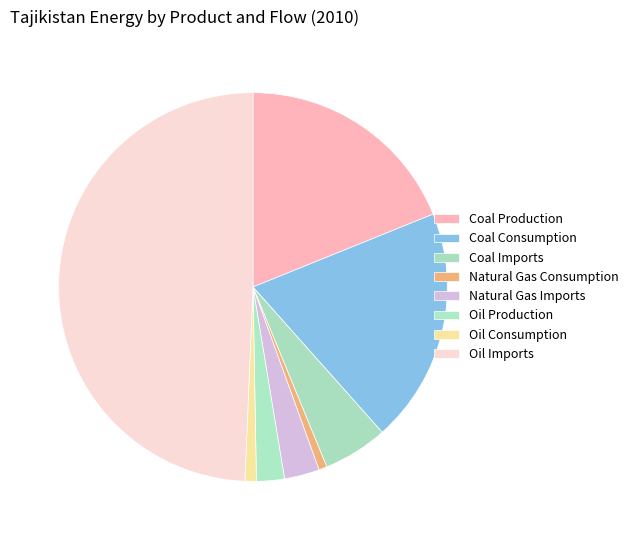

Is there any slice that represents more than half of the pie?

No